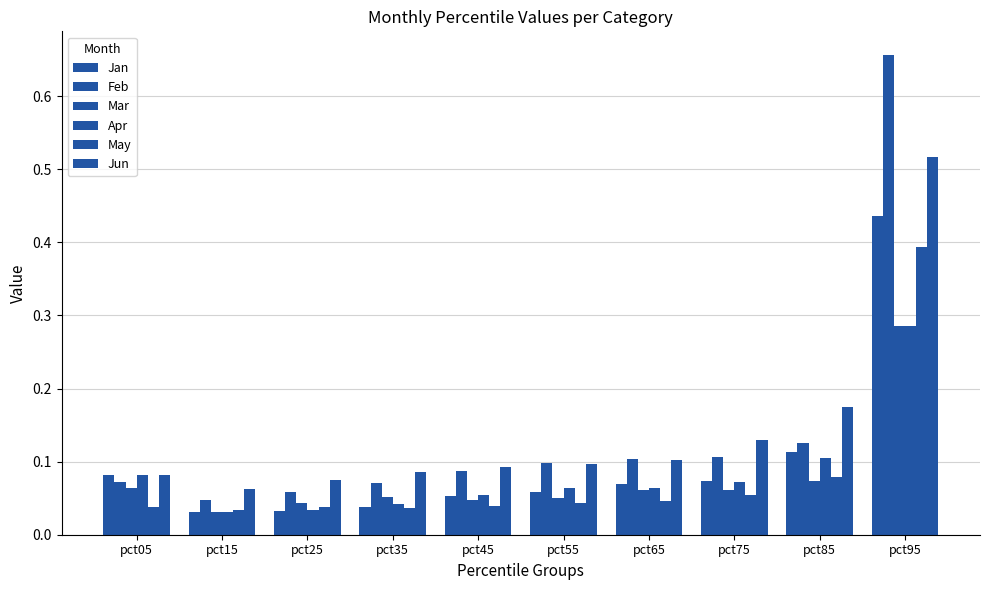

Which series has the widest spread of values?

Feb